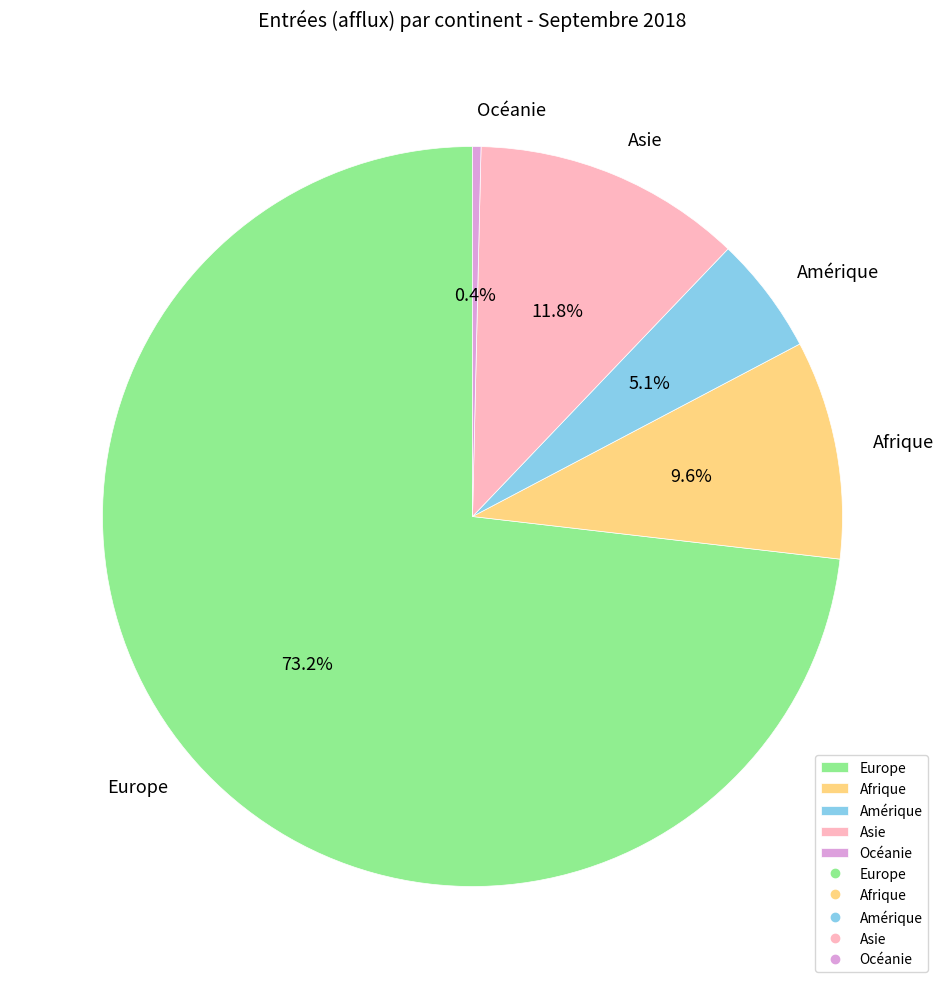

How much of the chart is everything except Afrique?

90.4%